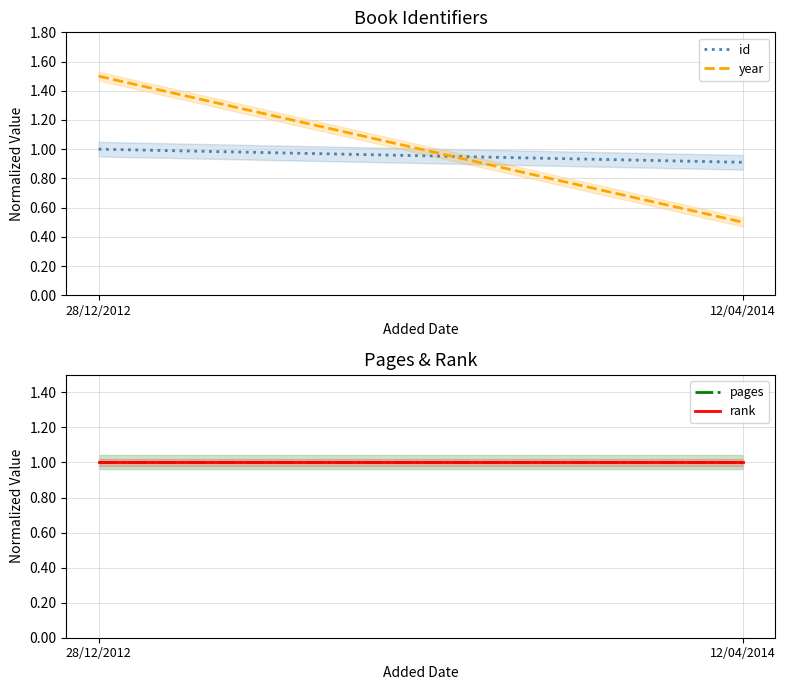

The value of year at 12/04/2014 is 0.3. True or false?

False